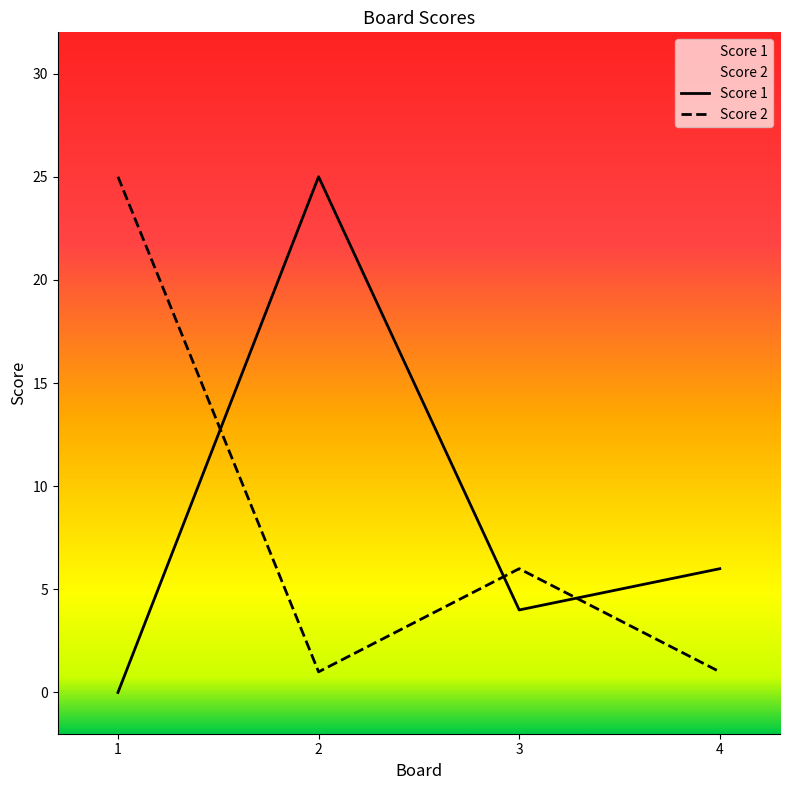

Is it true that Score 1 equals 5 at 3?

False